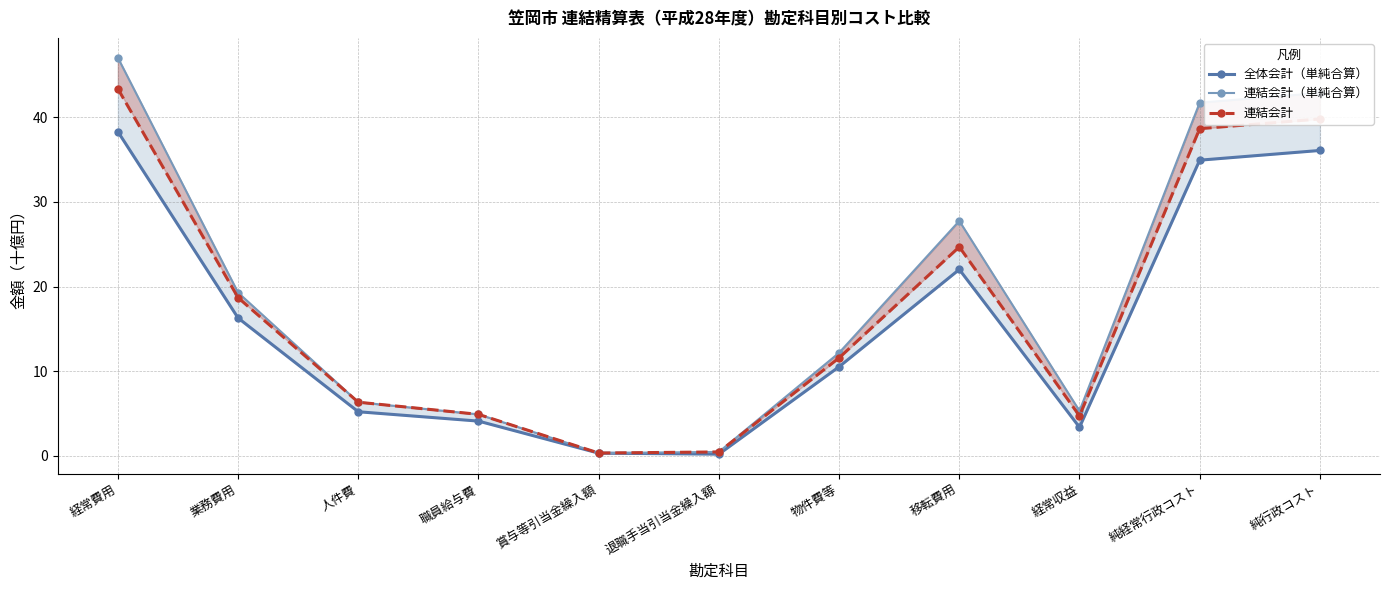

What are all the series names shown in the legend?

全体会計（単純合算）, 連結会計（単純合算）, 連結会計